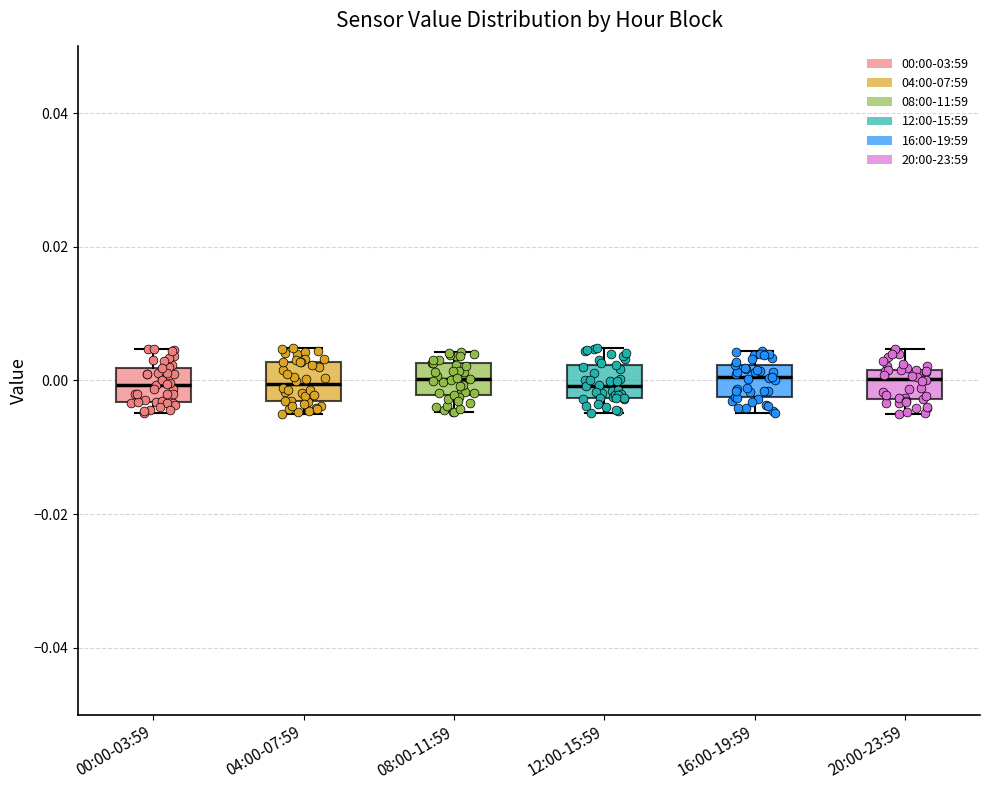

Reading left to right, transcribe this box plot: for each box, give where its median line is, the range the box spans, and where its two whiskers end, as read against the y-axis. The values are not printed on the chart, so give them approximately, as read against the axis.

00:00-03:59: median 0.000, box -0.004 to 0.002, whiskers -0.004 (just below the box's lower edge) to 0.004
04:00-07:59: median 0.000, box -0.004 to 0.002, whiskers -0.004 (just below the box's lower edge) to 0.004
08:00-11:59: median 0.000, box -0.002 to 0.002, whiskers -0.004 to 0.004
12:00-15:59: median 0.000, box -0.002 to 0.002, whiskers -0.004 to 0.004
16:00-19:59: median 0.000, box -0.002 to 0.002, whiskers -0.004 to 0.004
20:00-23:59: median 0.000, box -0.002 to 0.002, whiskers -0.004 to 0.004